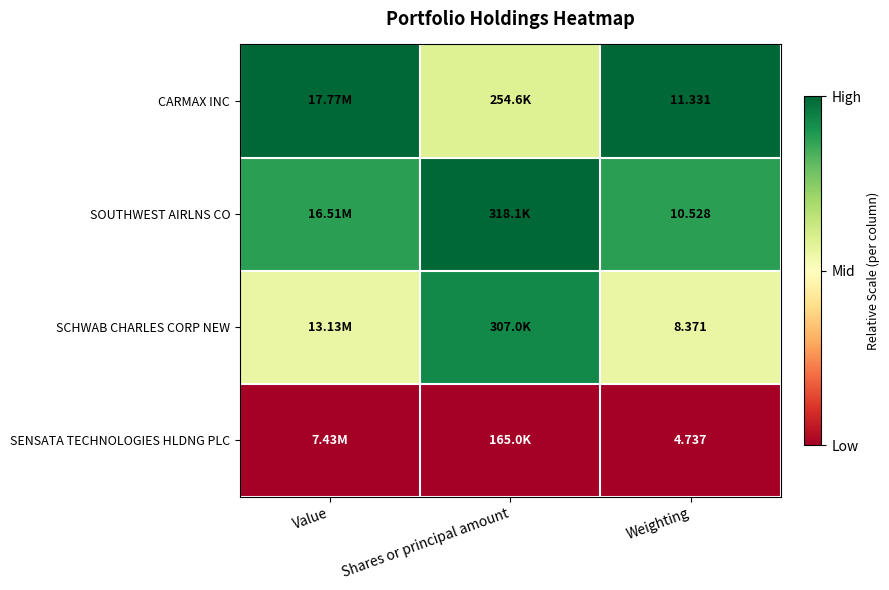

Which series has the largest range (max minus min)?

CARMAX INC